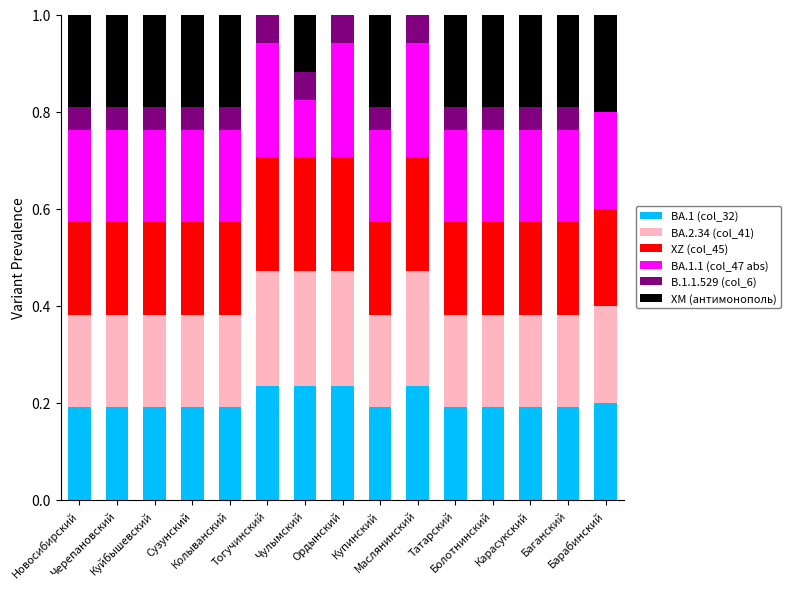

Does the chart contain stacked bars?

Yes